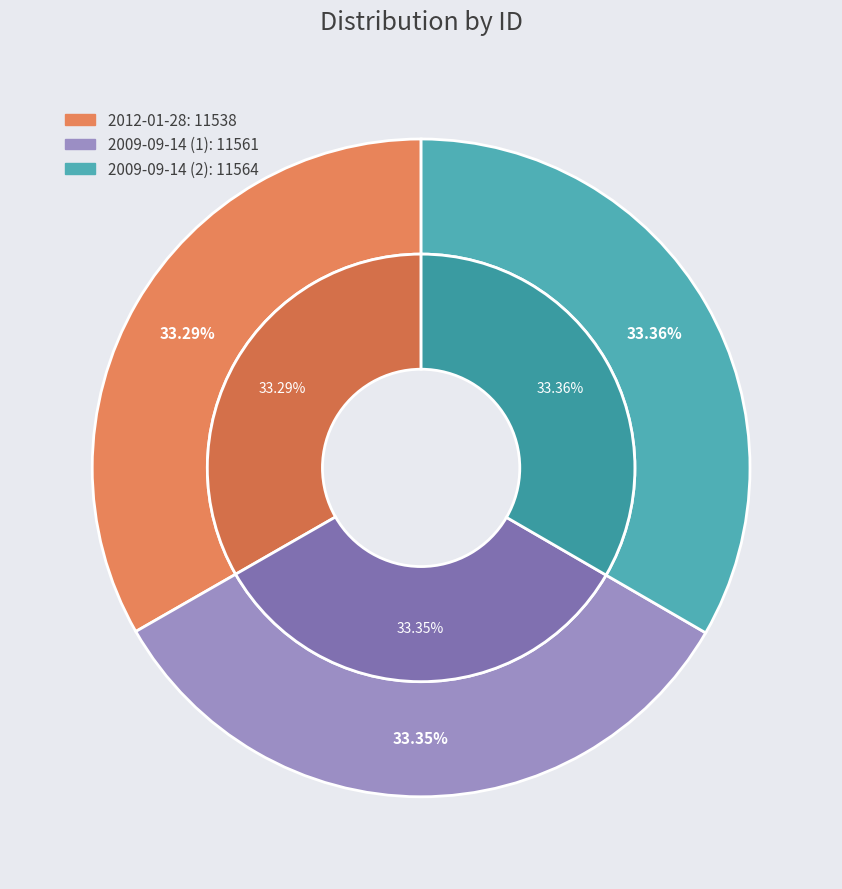

To the nearest percent, what percentage of the pie is 2012-01-28?

33%